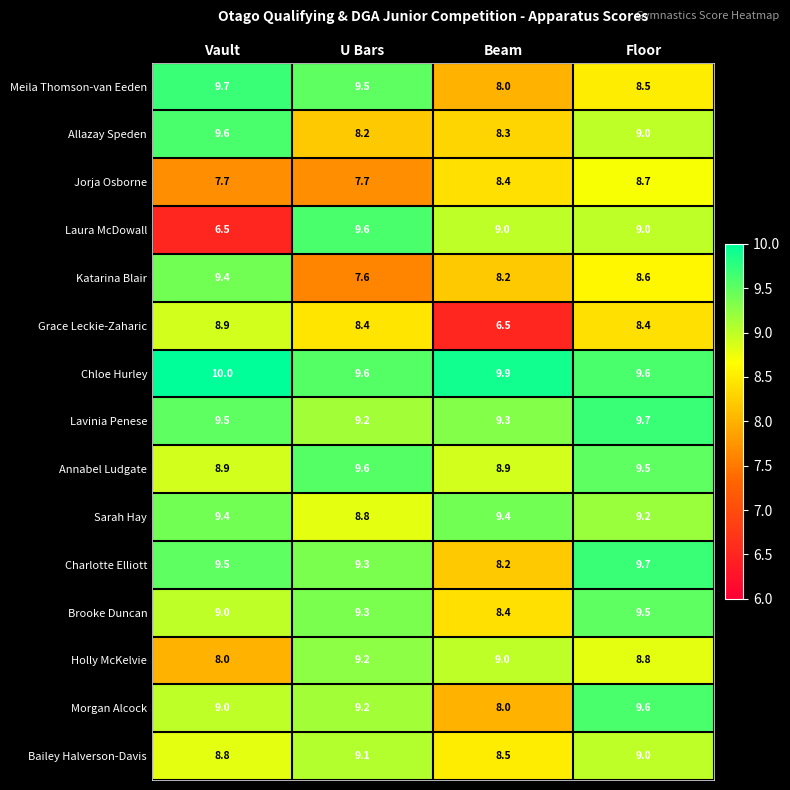

What is the difference between the second highest and second lowest values in the Brooke Duncan series?

0.3